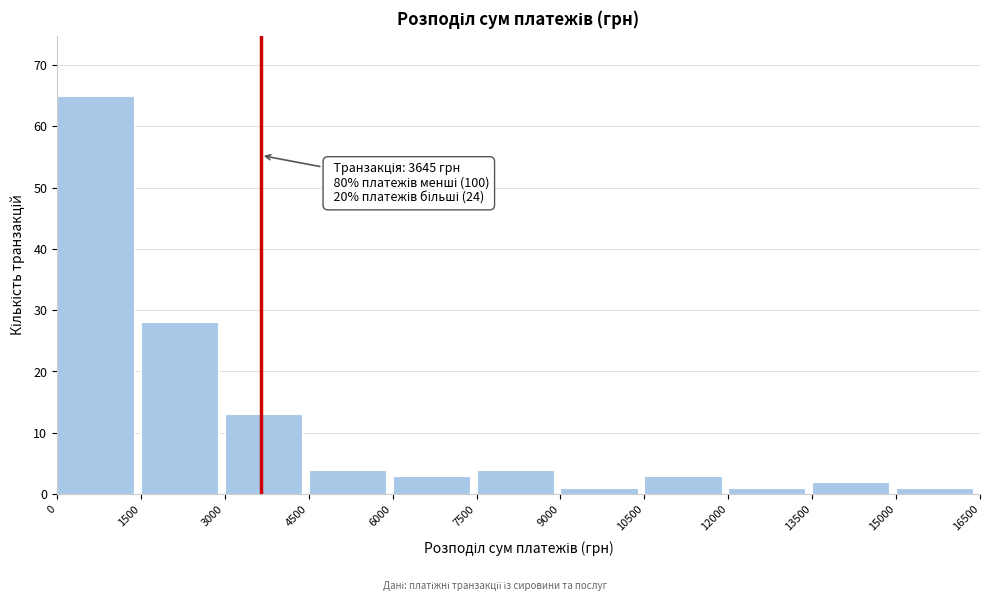

Which range on the x-axis has the tallest bar?

0 to 1500